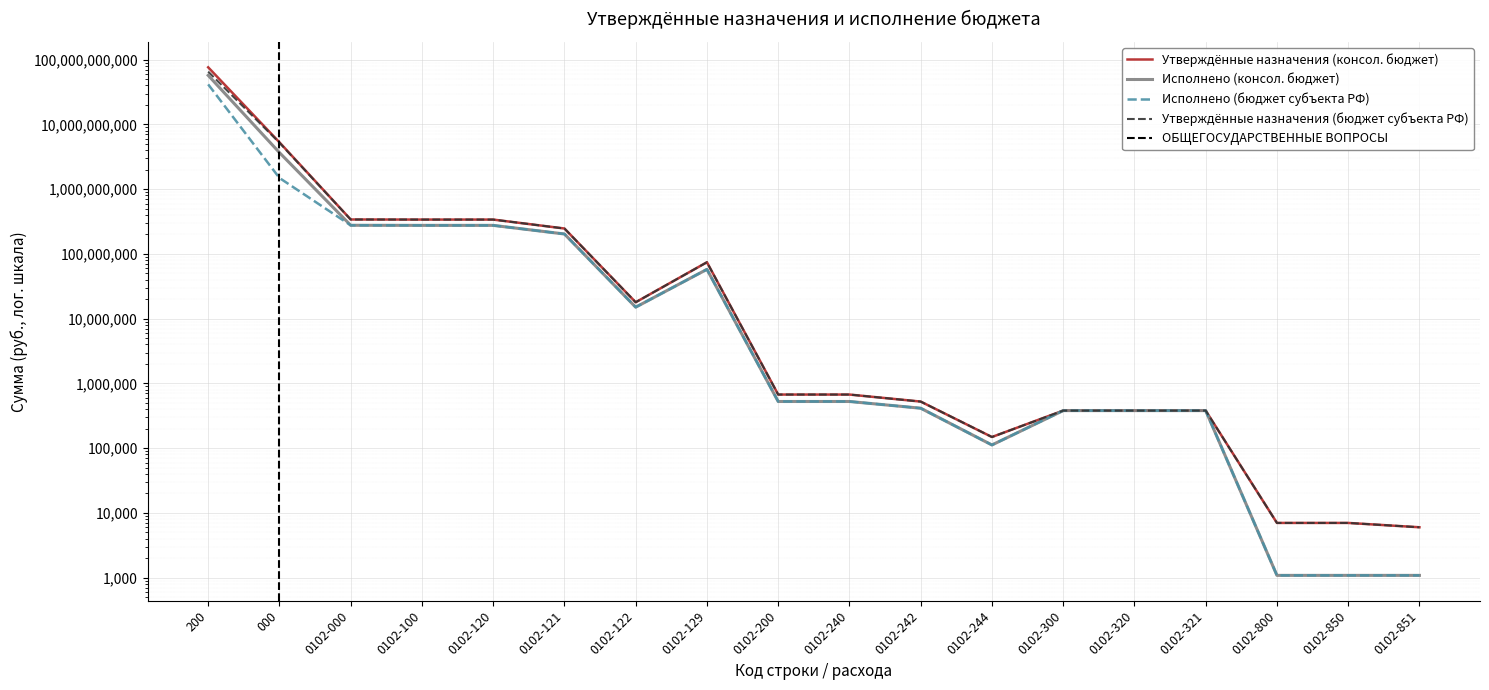

True or false: Исполнено (консол. бюджет) has a value of 2391715381.3 at 000.

False